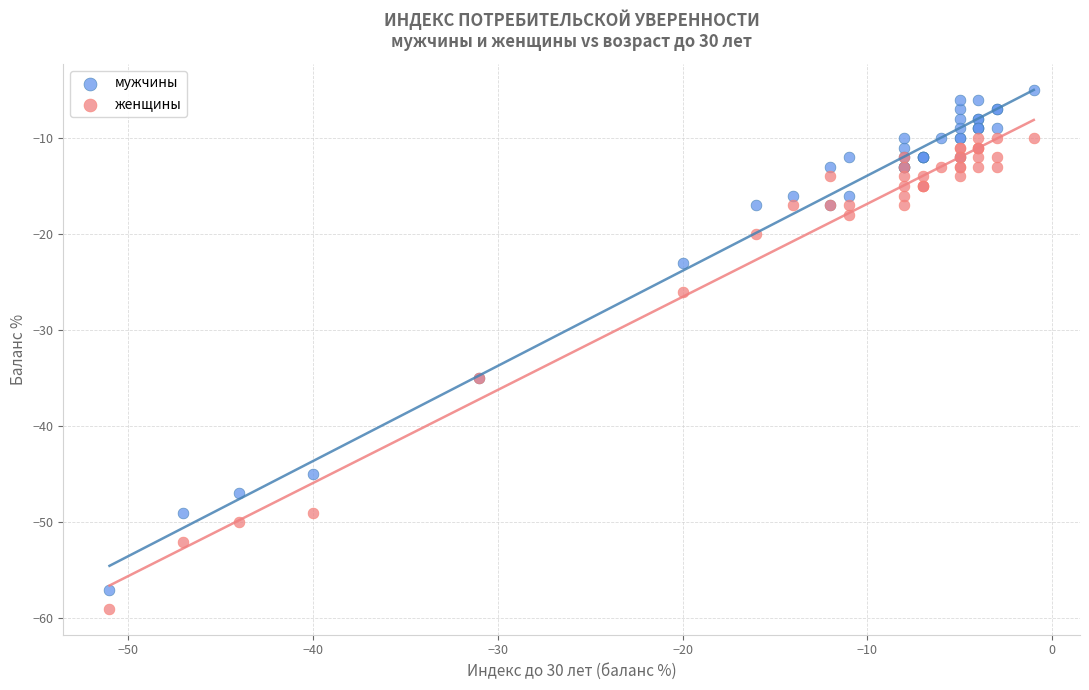

Which series has the widest spread of Y values?

мужчины